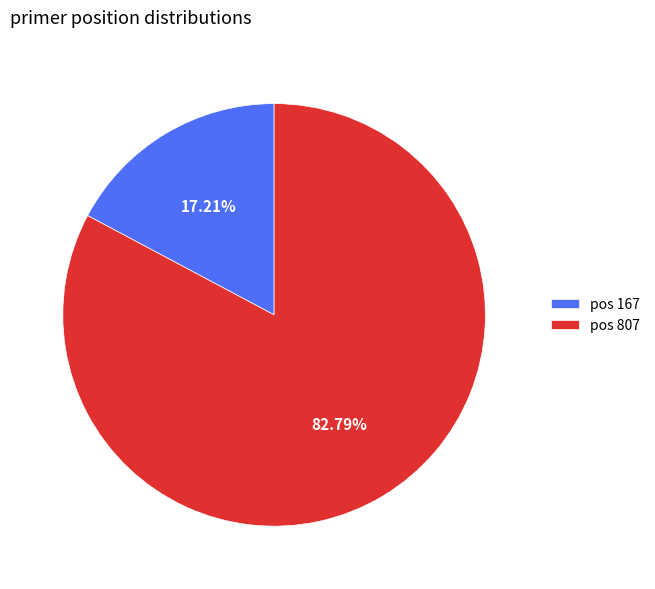

Which slice is the smallest?

pos 167